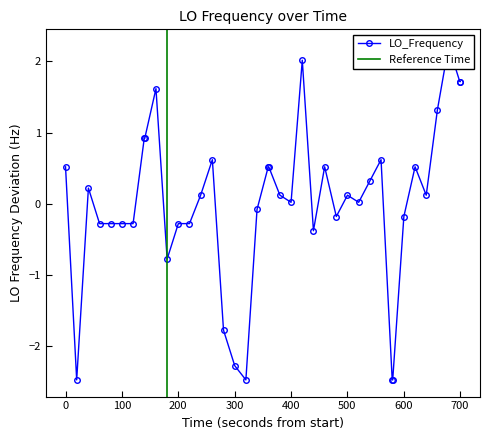

What is the greatest value displayed?

2.2